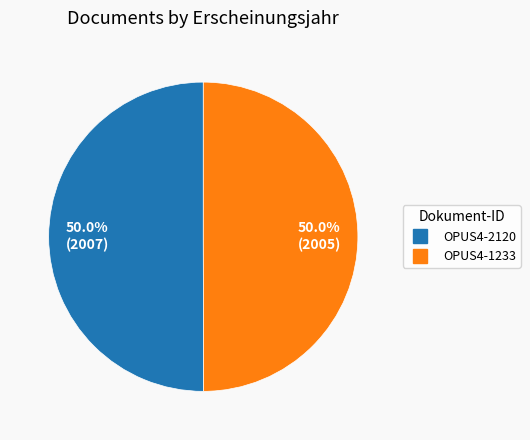

Approximately how many times larger is the value at OPUS4-1233 compared to OPUS4-2120?

1.0